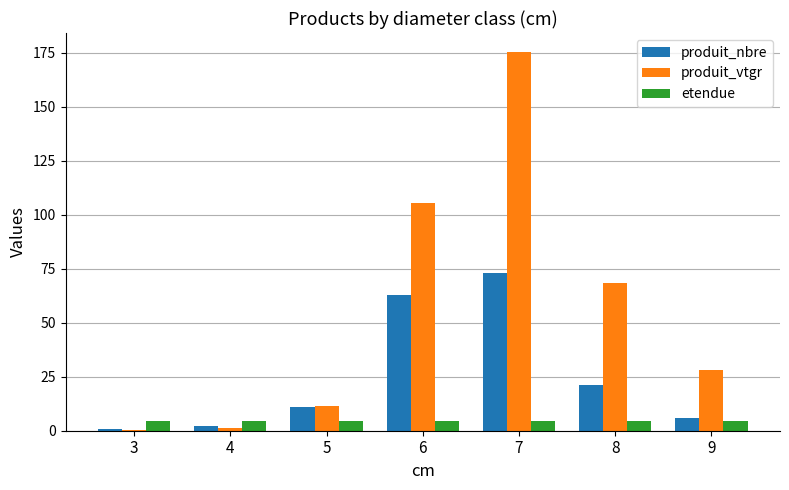

What is the sum of all produit_vtgr values?

390.5